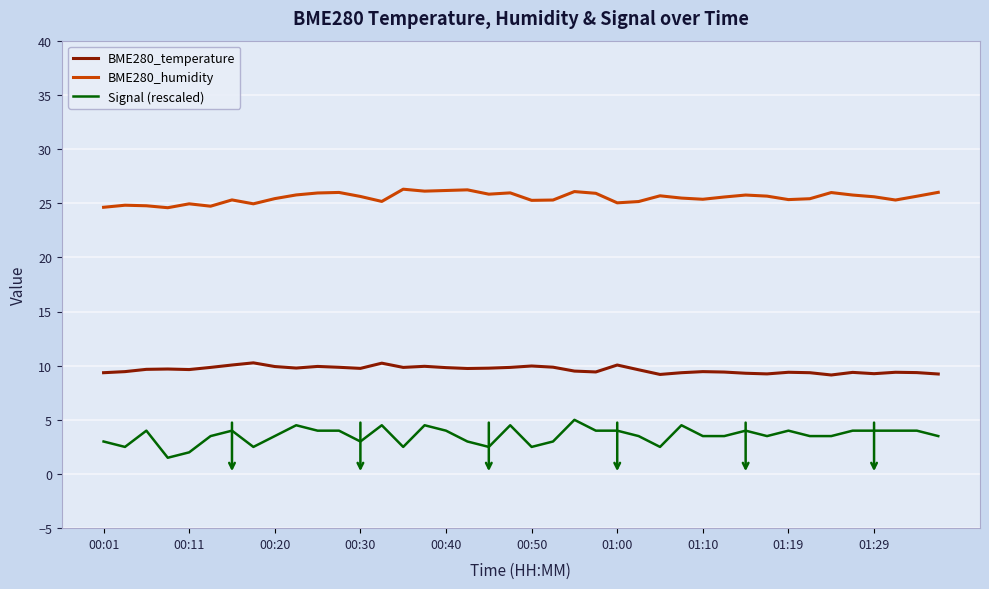

What is the maximum value shown in the chart?

26.3